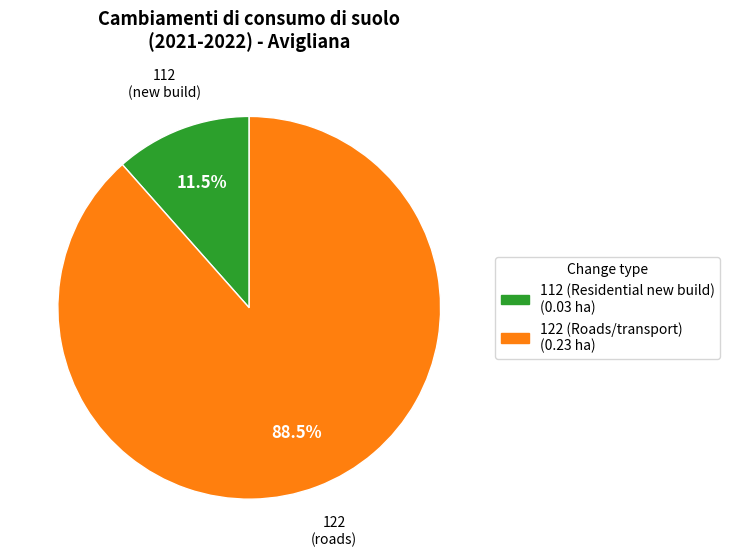

What portion of the pie excludes 112 (Residential new build) (0.03 ha)?

88.5%